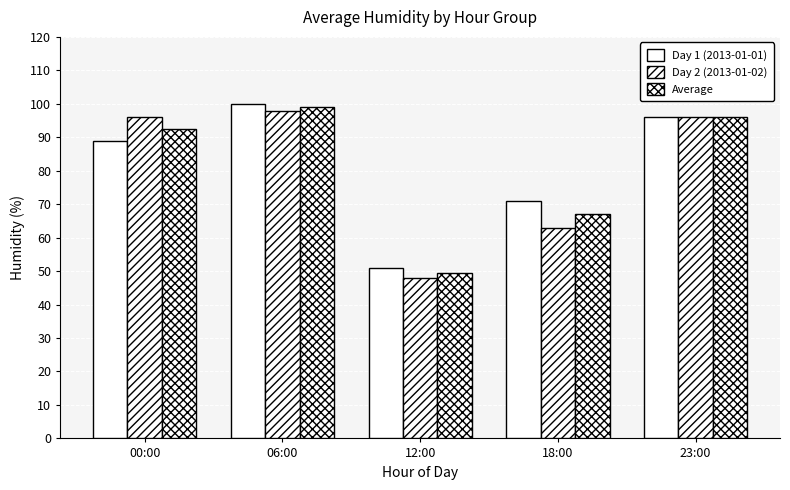

Rank the series by their average value, from lowest to highest.

Day 2 (2013-01-02), Average, Day 1 (2013-01-01)